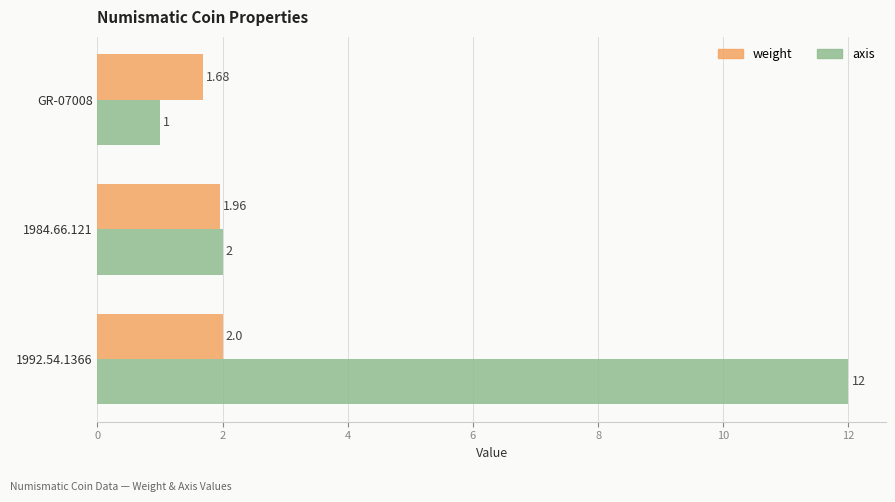

What is the total value across all series at 1984.66.121?

4.0